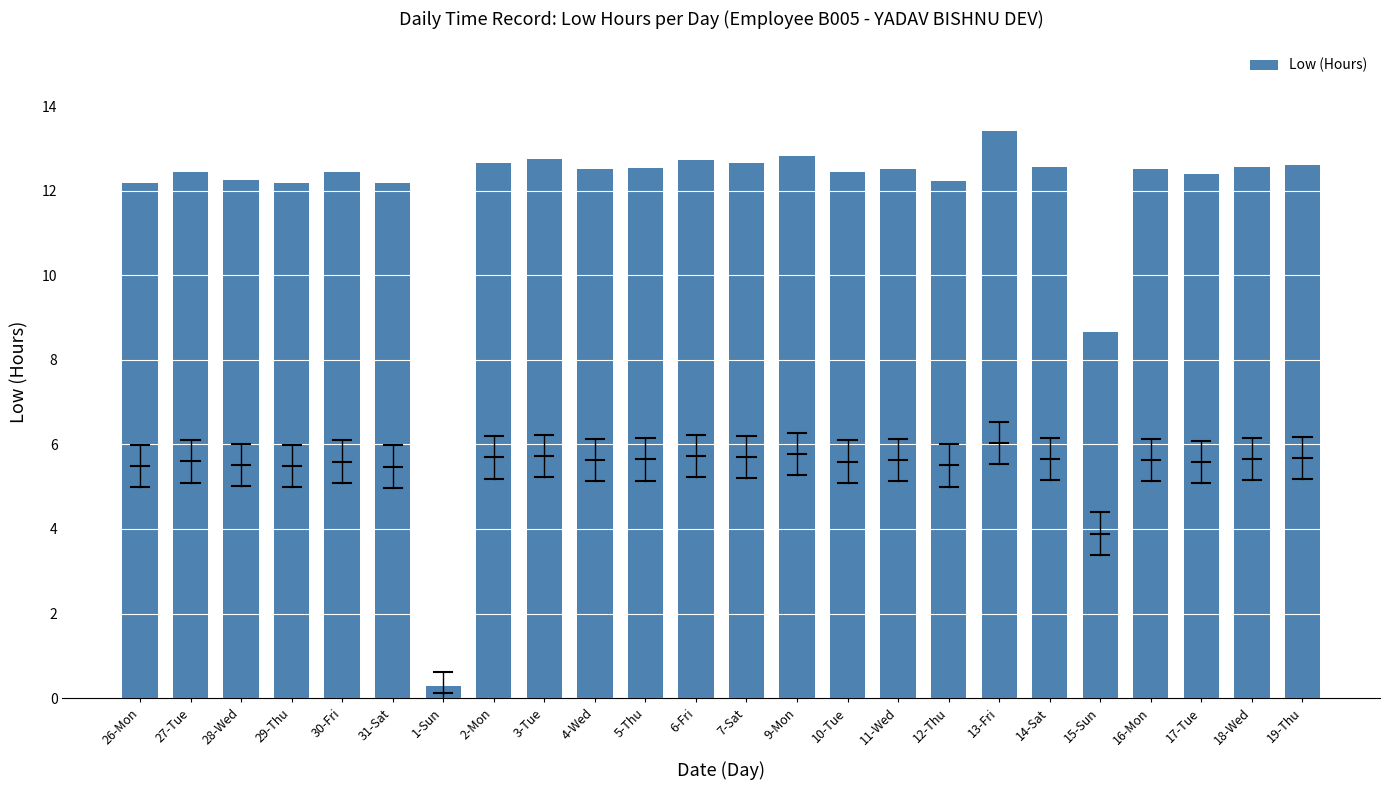

What is the label of the 13th bar from the right?

6-Fri